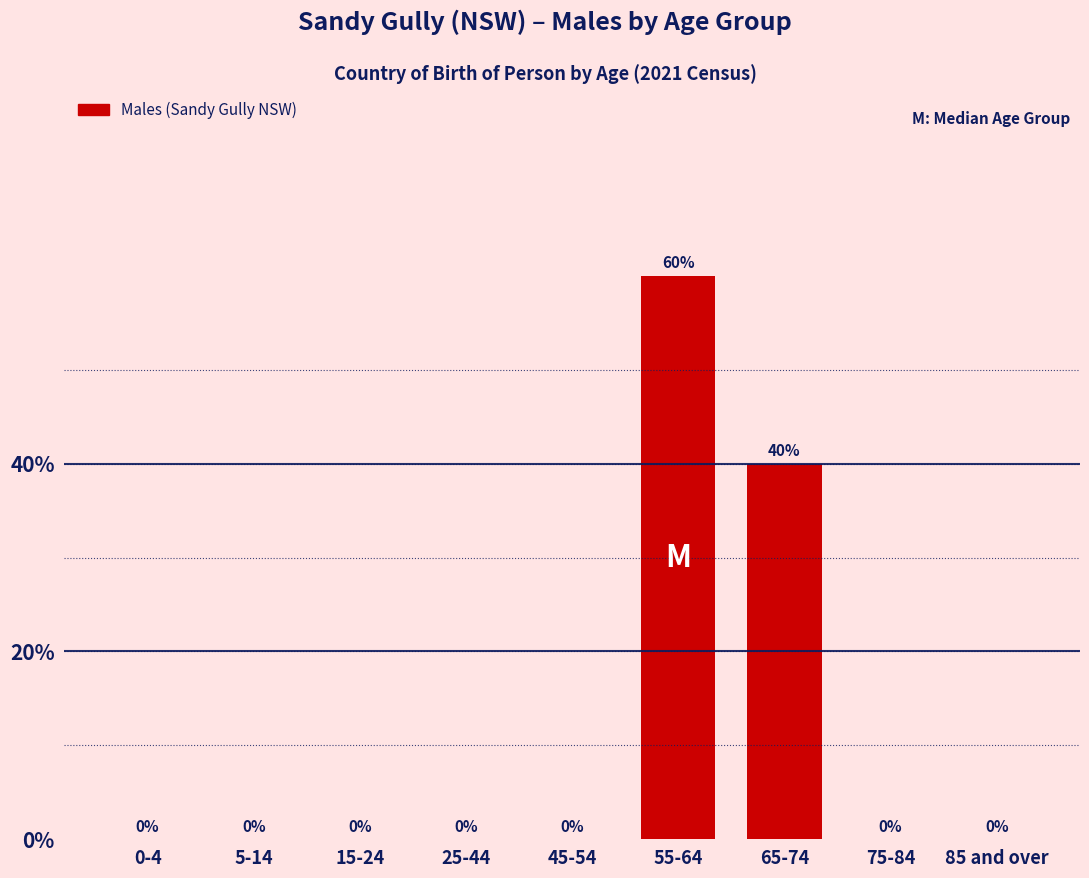

Reading left to right, transcribe all the data shown in this chart.

0-4=0	5-14=0	15-24=0	25-44=0	45-54=0	55-64=60	65-74=40	75-84=0	85 and over=0